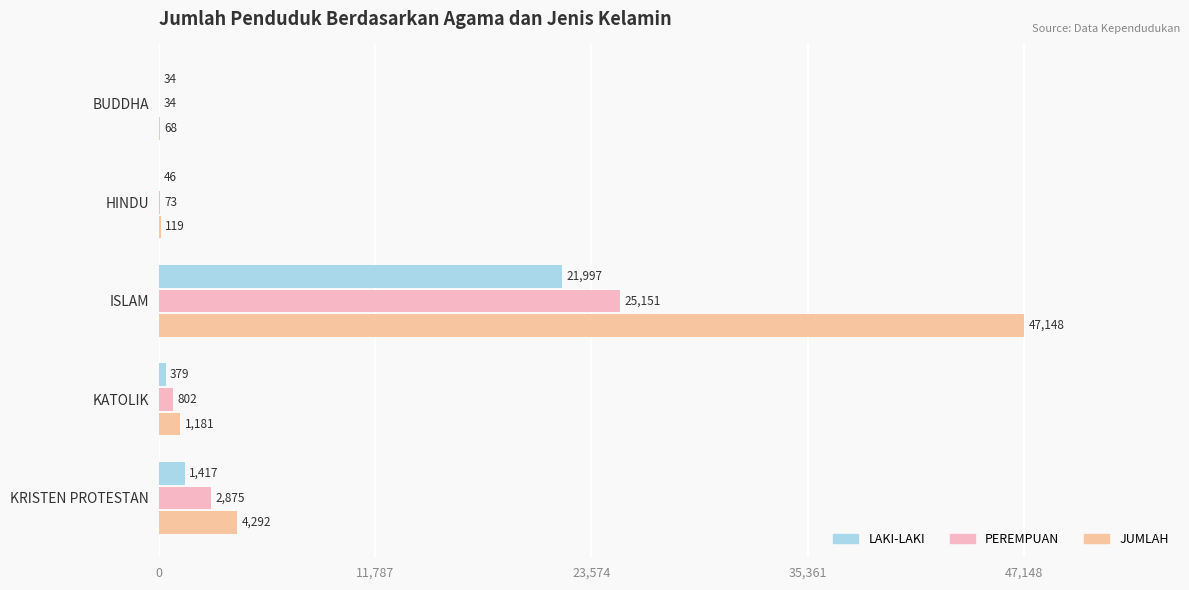

Where is JUMLAH nearest to the value 23608?

KRISTEN PROTESTAN